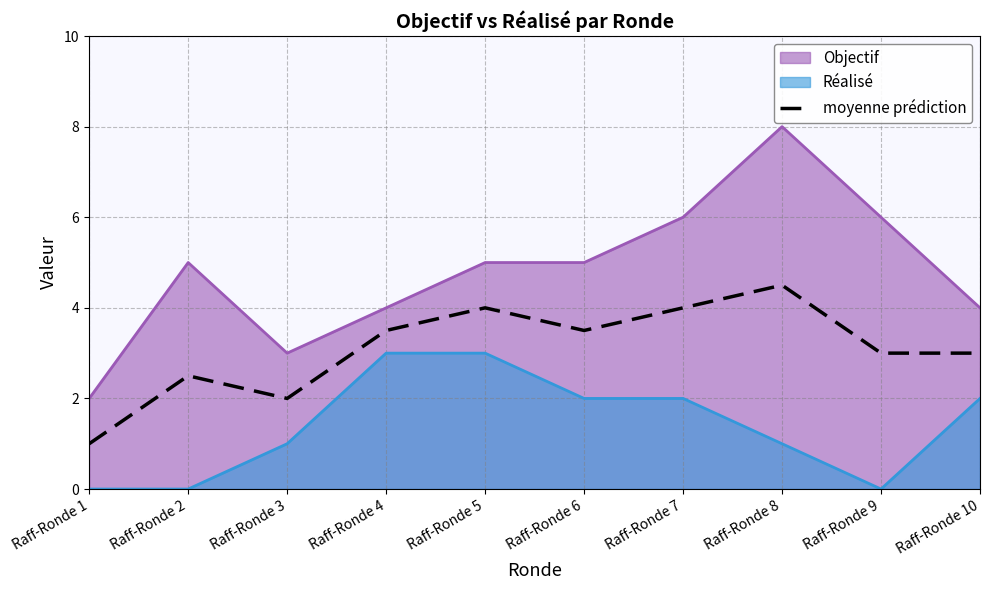

How many distinct data groups are displayed?

3